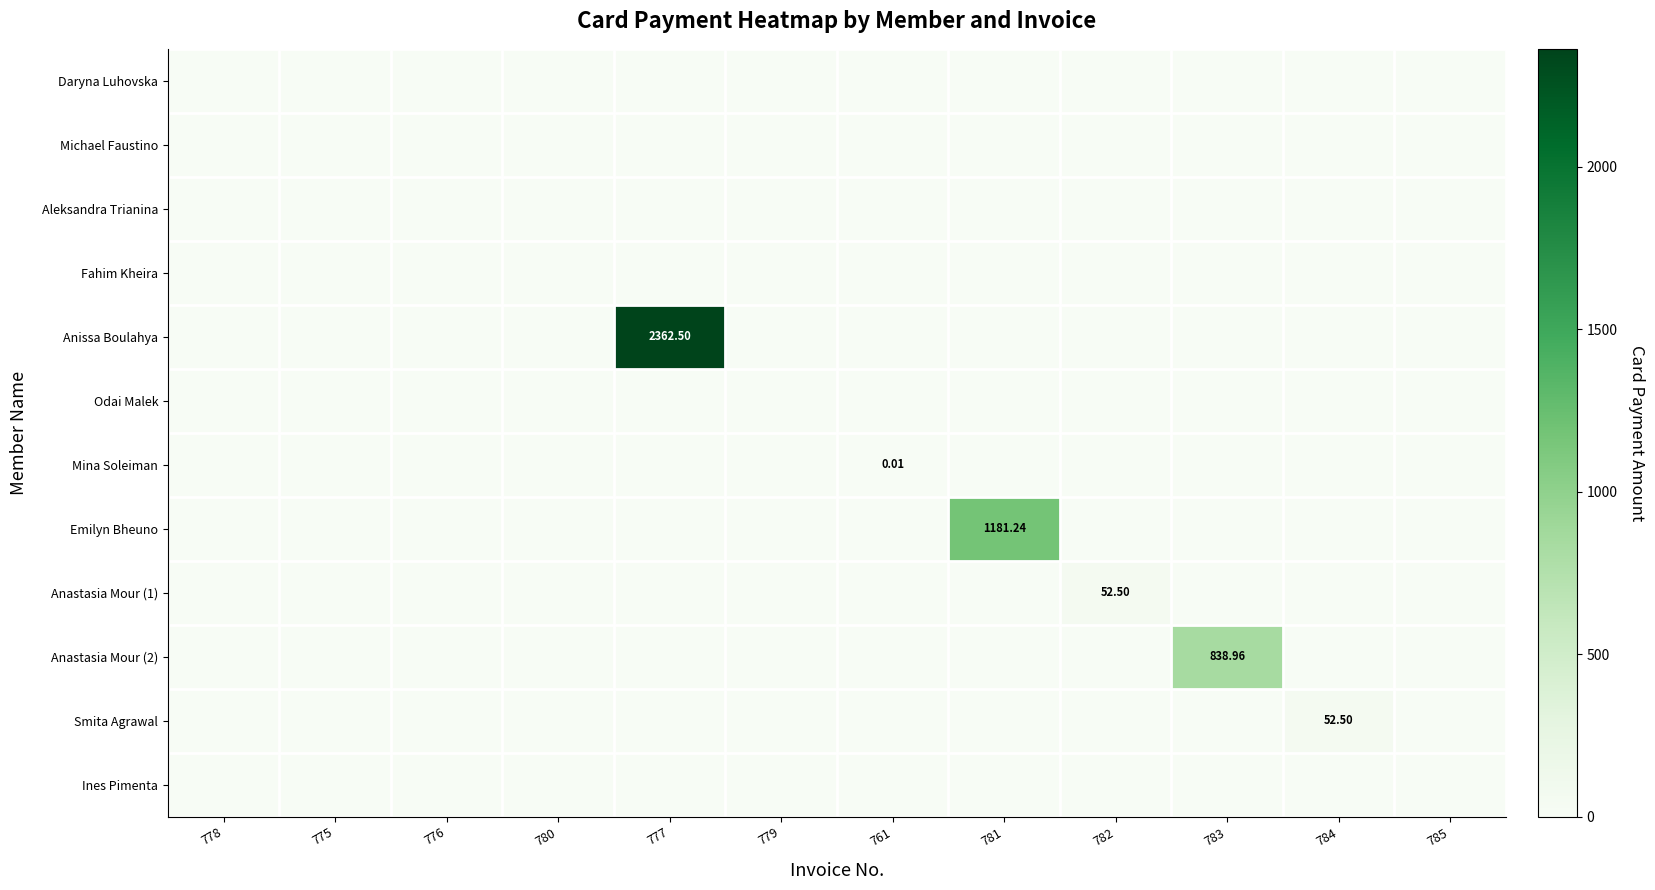

List the series in order of their peak value, highest first.

Anissa Boulahya, Emilyn Bheuno, Anastasia Mour (2), Anastasia Mour (1), Smita Agrawal, Mina Soleiman, Daryna Luhovska, Michael Faustino, Aleksandra Trianina, Fahim Kheira, Odai Malek, Ines Pimenta